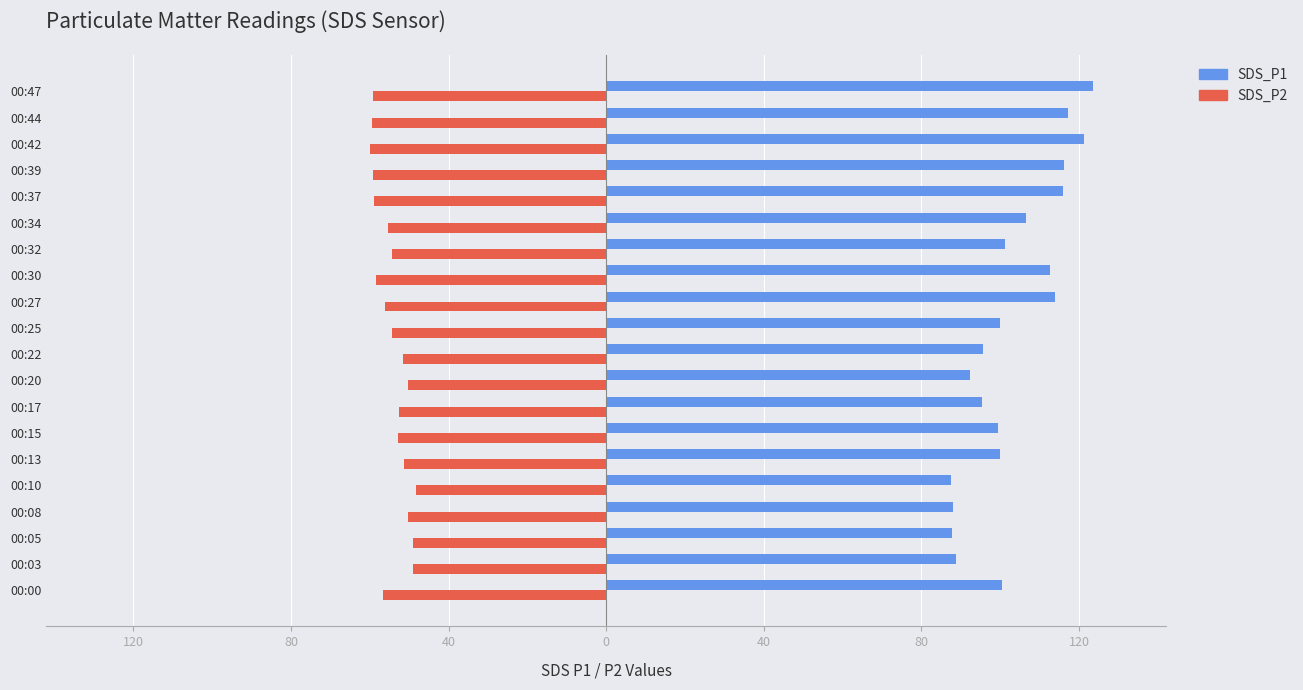

What are all the series names shown in the legend?

SDS_P1, SDS_P2